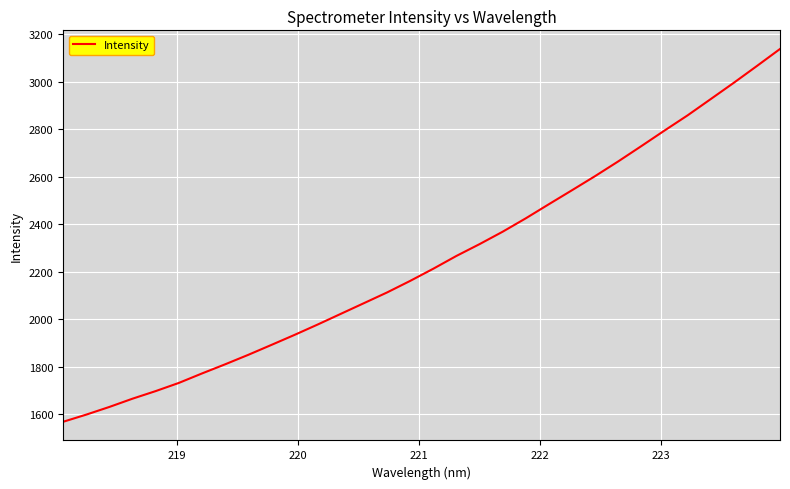

What is the greatest value displayed?

3138.3